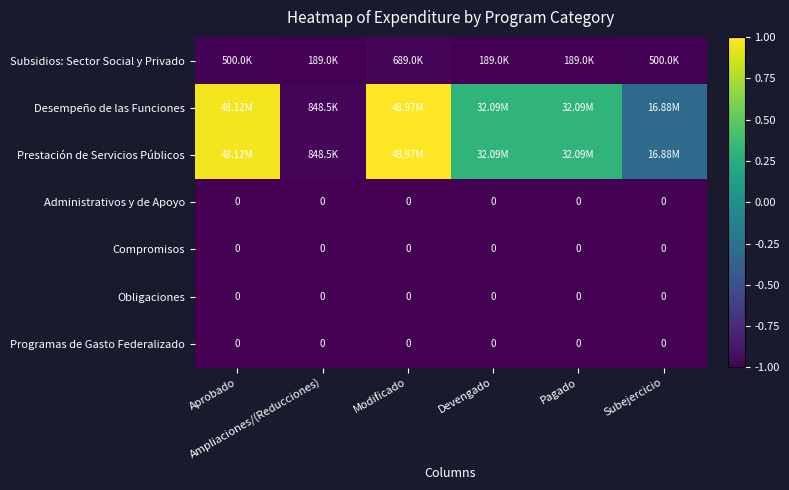

The Compromisos series shows -0.3 at Subejercicio. True or false?

False